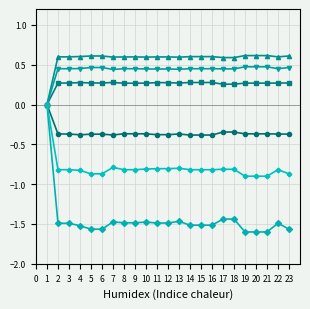

What is the total value across all series at 13?

-1.3